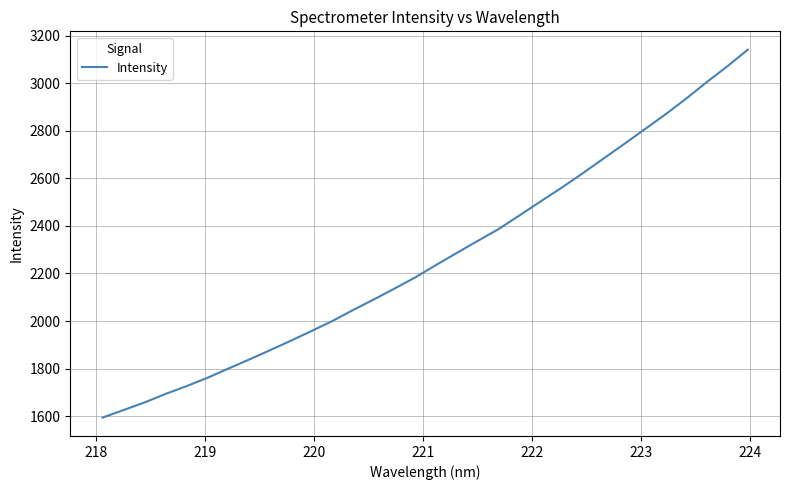

What is the smallest value displayed?

1594.0